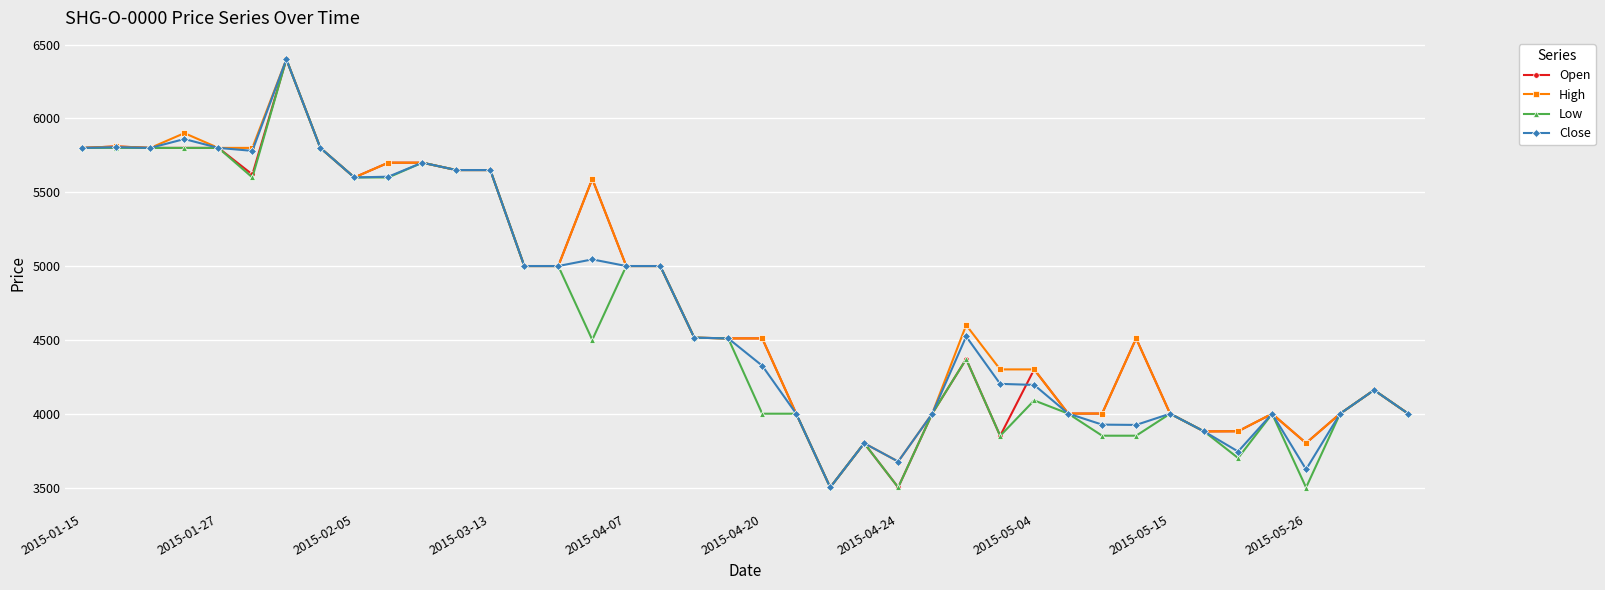

What are all the series names shown in the legend?

Open, High, Low, Close